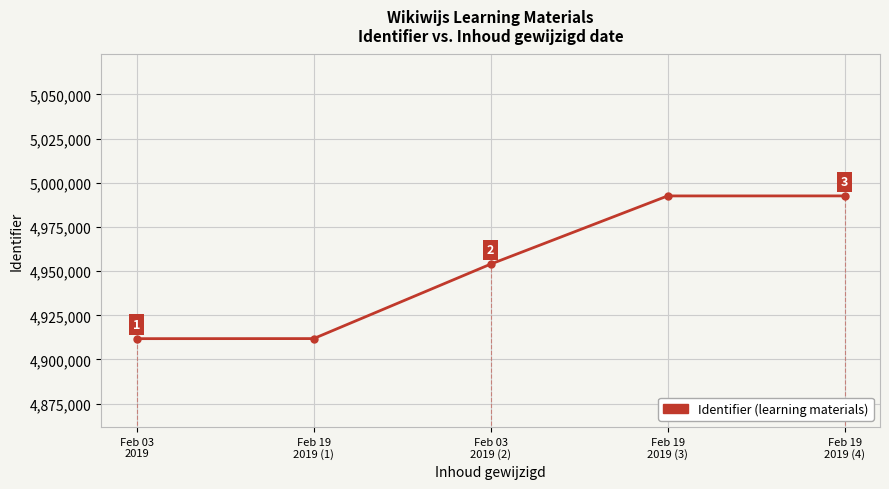

What is the minimum value shown in the chart?

4911789